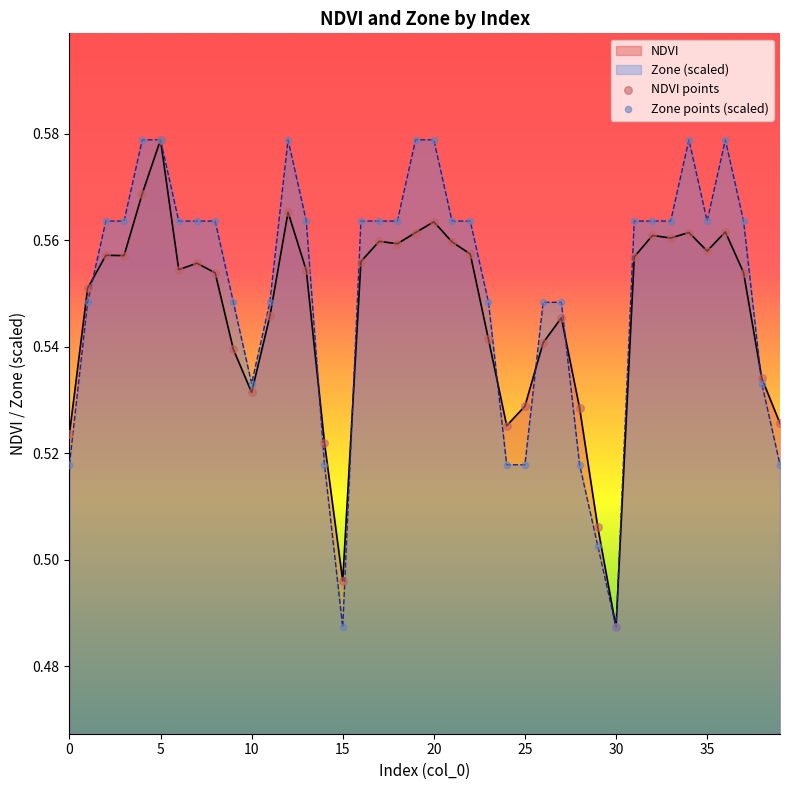

What is the total value across all series at 10?

1.1